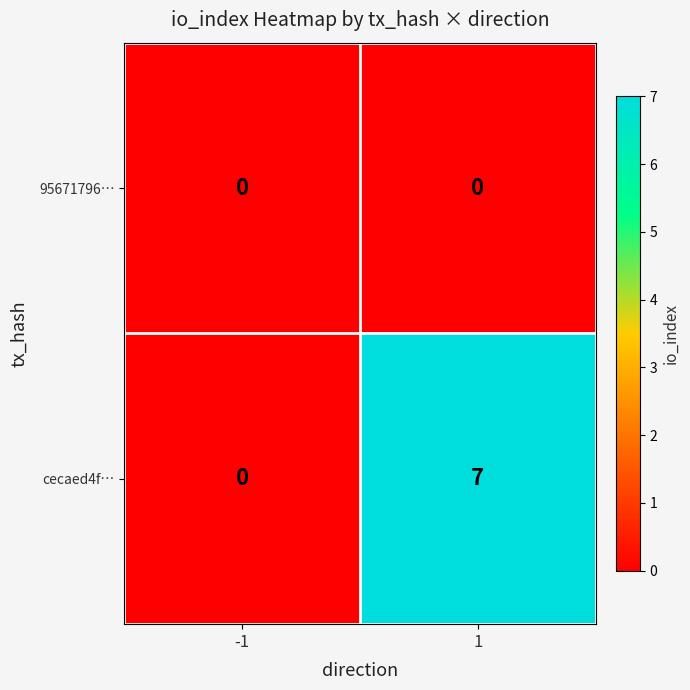

Between -1 and 1, which series saw the biggest shift?

cecaed4f…